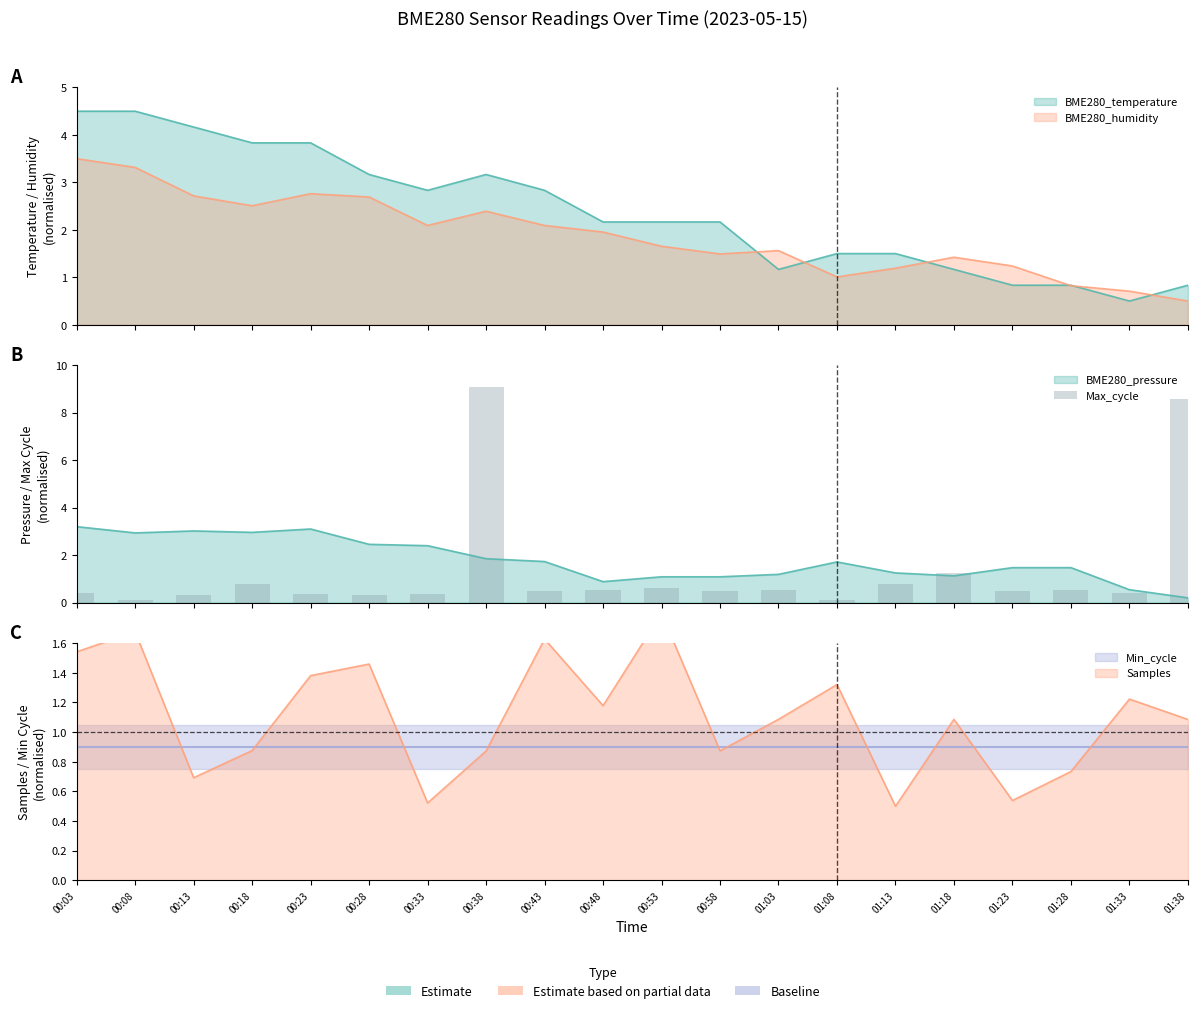

What is the value of the 13th bar from the left?

0.5